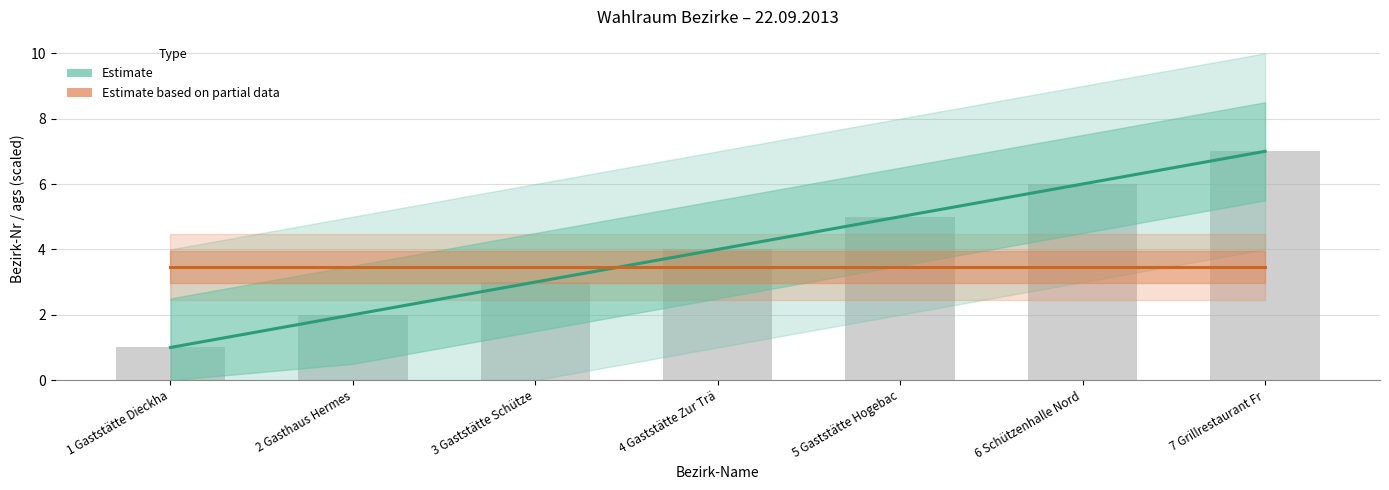

Rank the series by their average value, from highest to lowest.

Estimate (Bezirk-Nr), Estimate based on partial data (ags scaled)